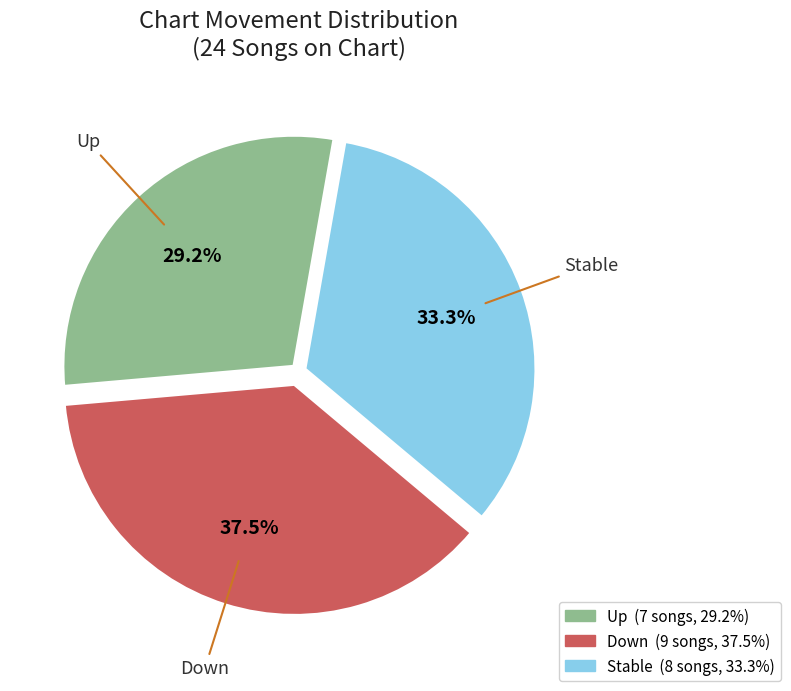

Is there a majority slice in this chart?

No